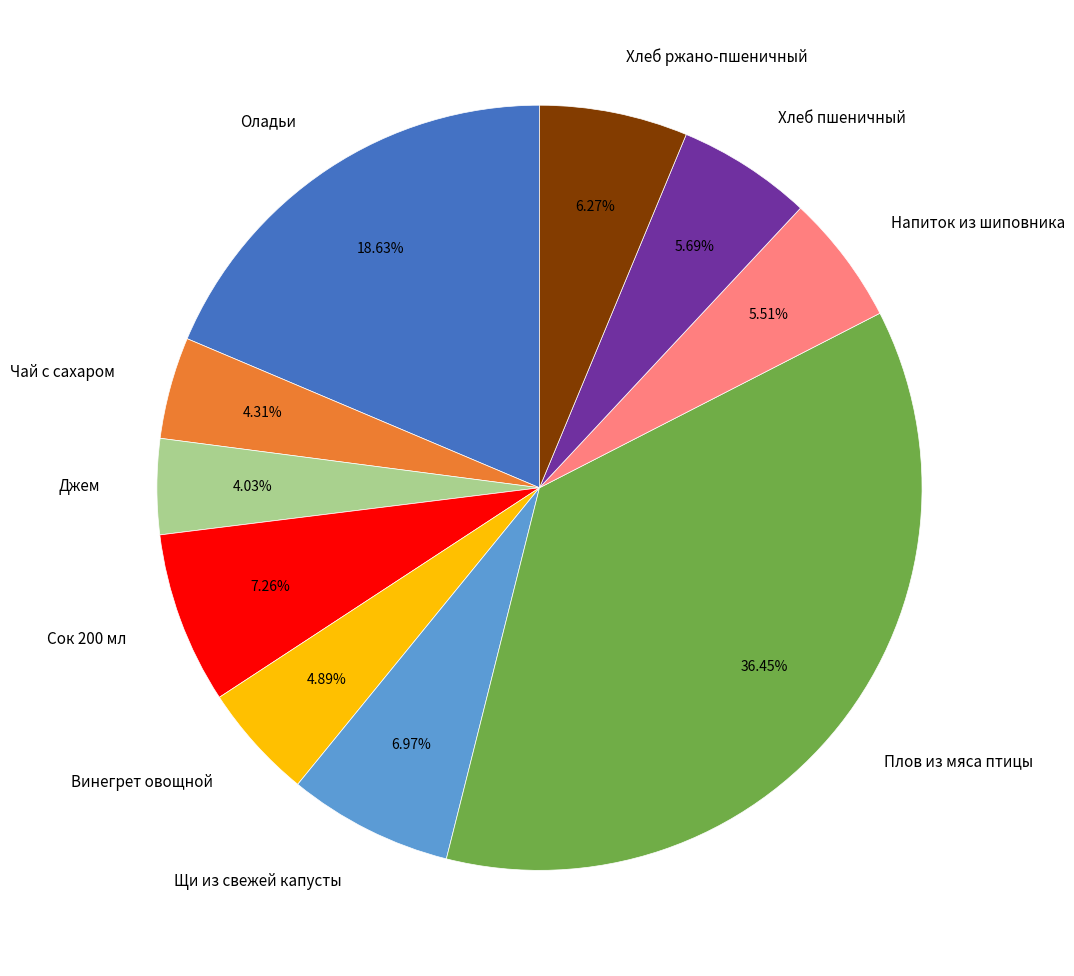

What percentage do Хлеб ржано-пшеничный and Сок 200 мл together represent?

13.5%